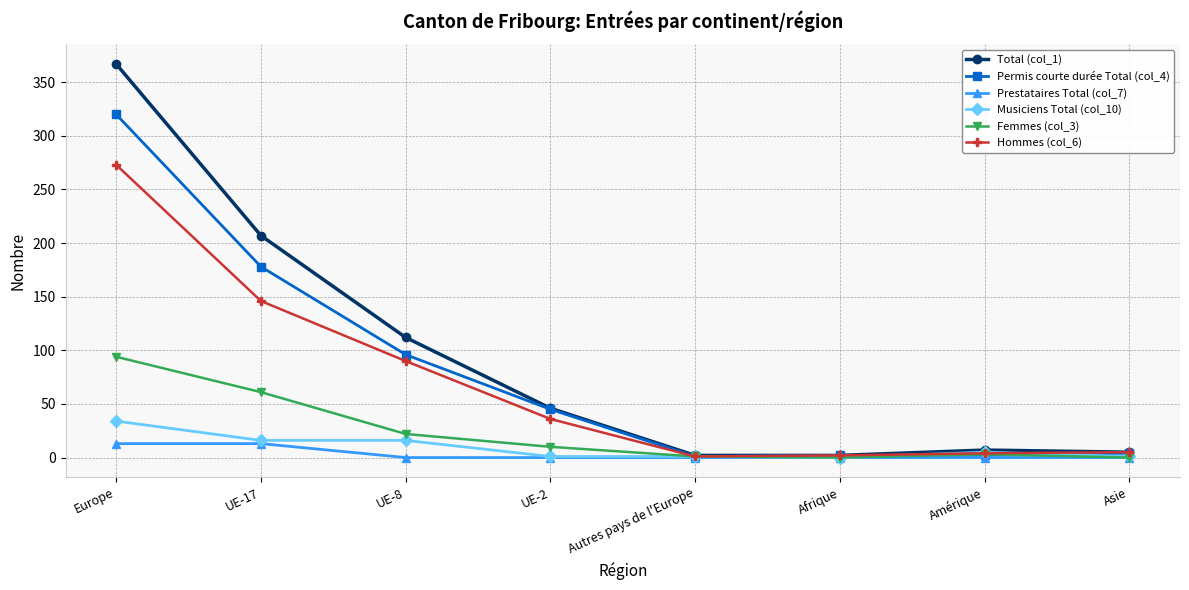

At Europe, list the series in order from smallest to largest.

Prestataires Total (col_7), Musiciens Total (col_10), Femmes (col_3), Hommes (col_6), Permis courte durée Total (col_4), Total (col_1)